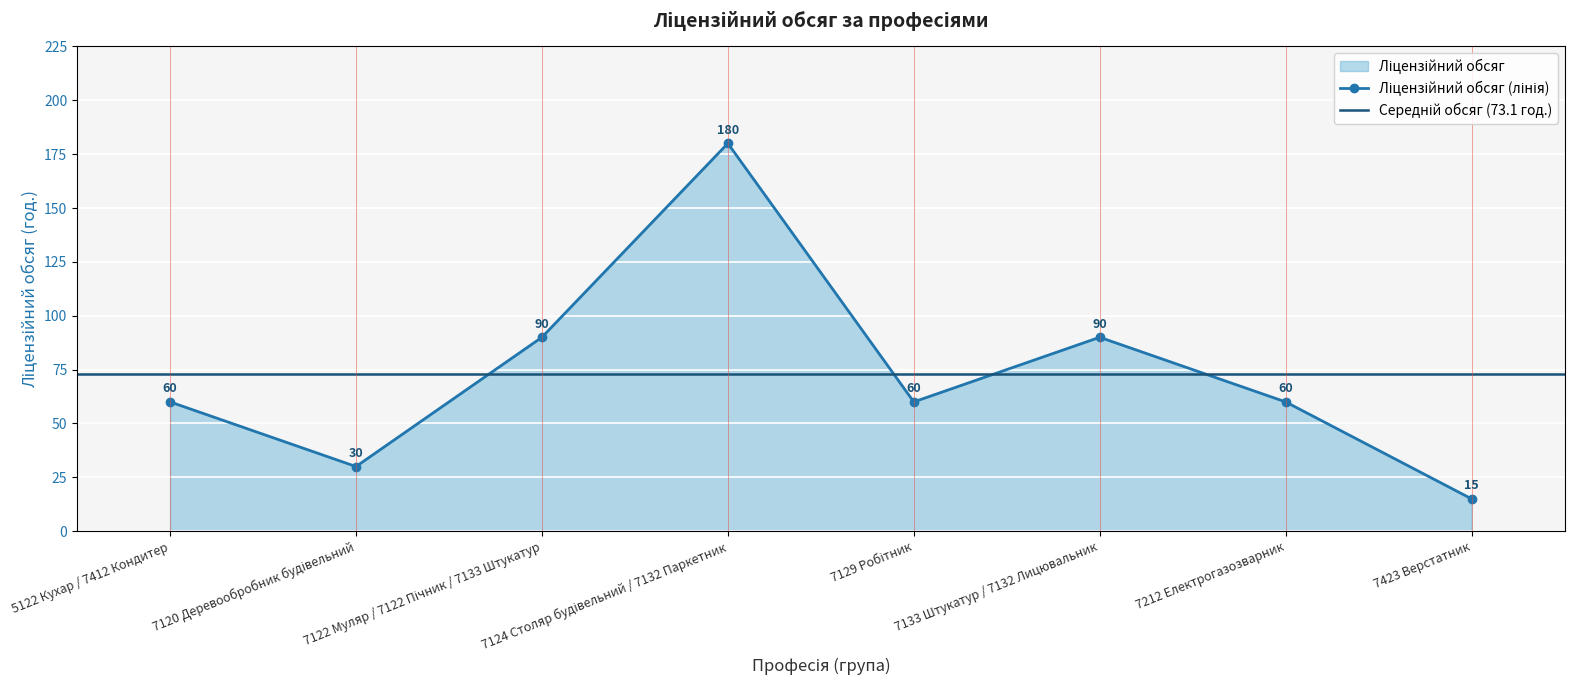

How many data points does each series have?

8